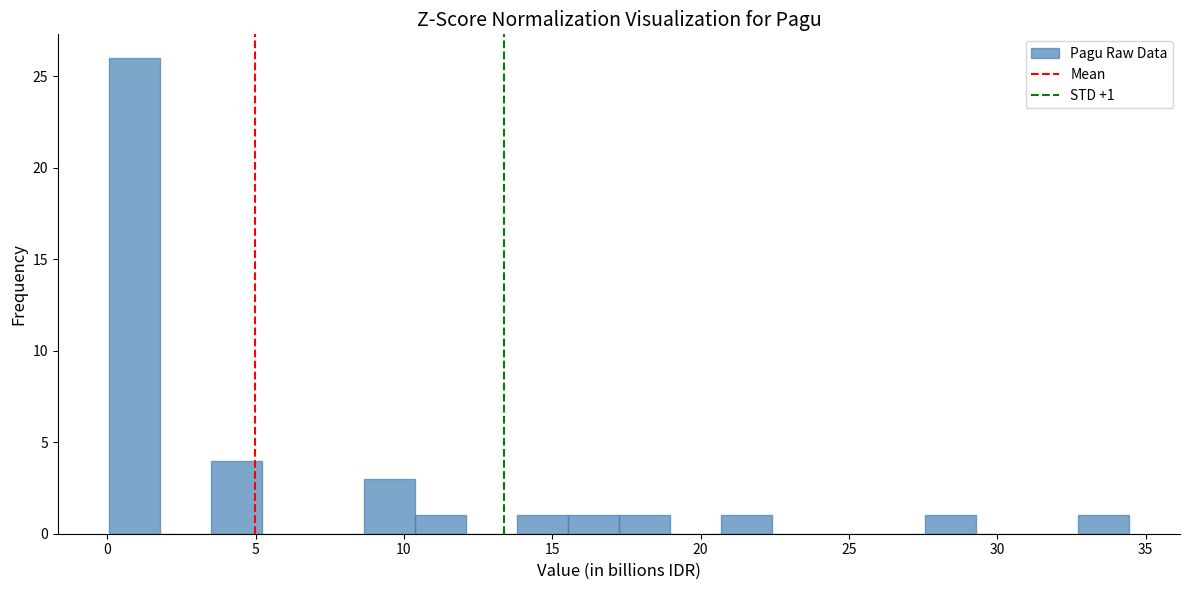

Around what value on the x-axis is the tallest bar? Give the approximate position of its centre, as read against the axis.

1.0